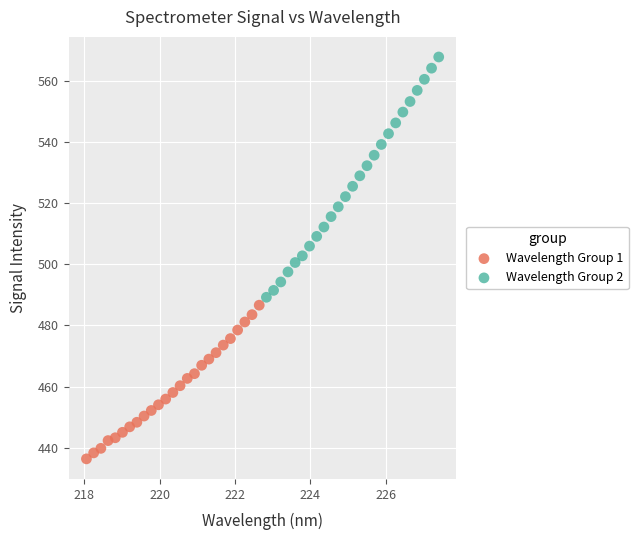

Which series has the largest Y range (max minus min)?

Wavelength Group 2